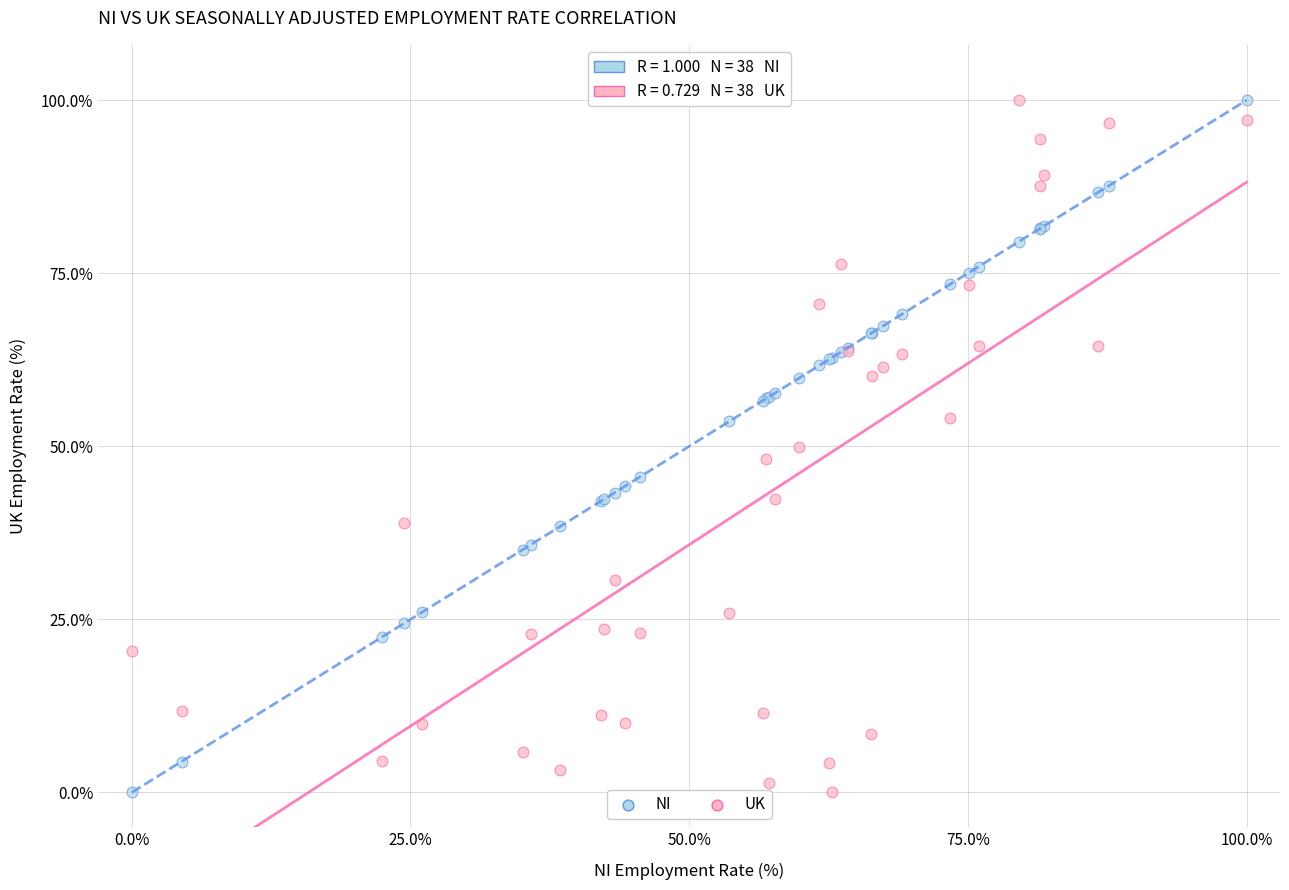

What is the X range (max minus min) for the scatter plot?

100.0